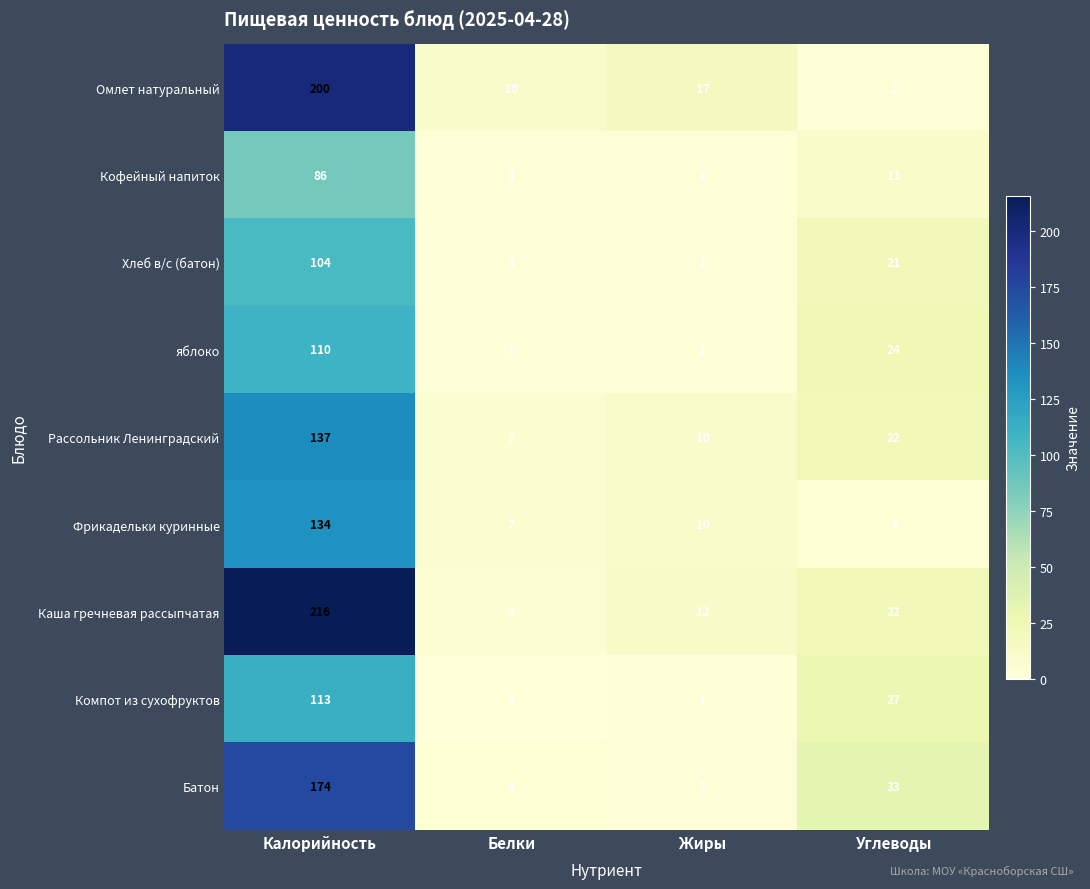

List the series in order of their peak value, highest first.

Каша гречневая рассыпчатая, Омлет натуральный, Батон, Рассольник Ленинградский, Фрикадельки куринные, Компот из сухофруктов, яблоко, Хлеб в/с (батон), Кофейный напиток